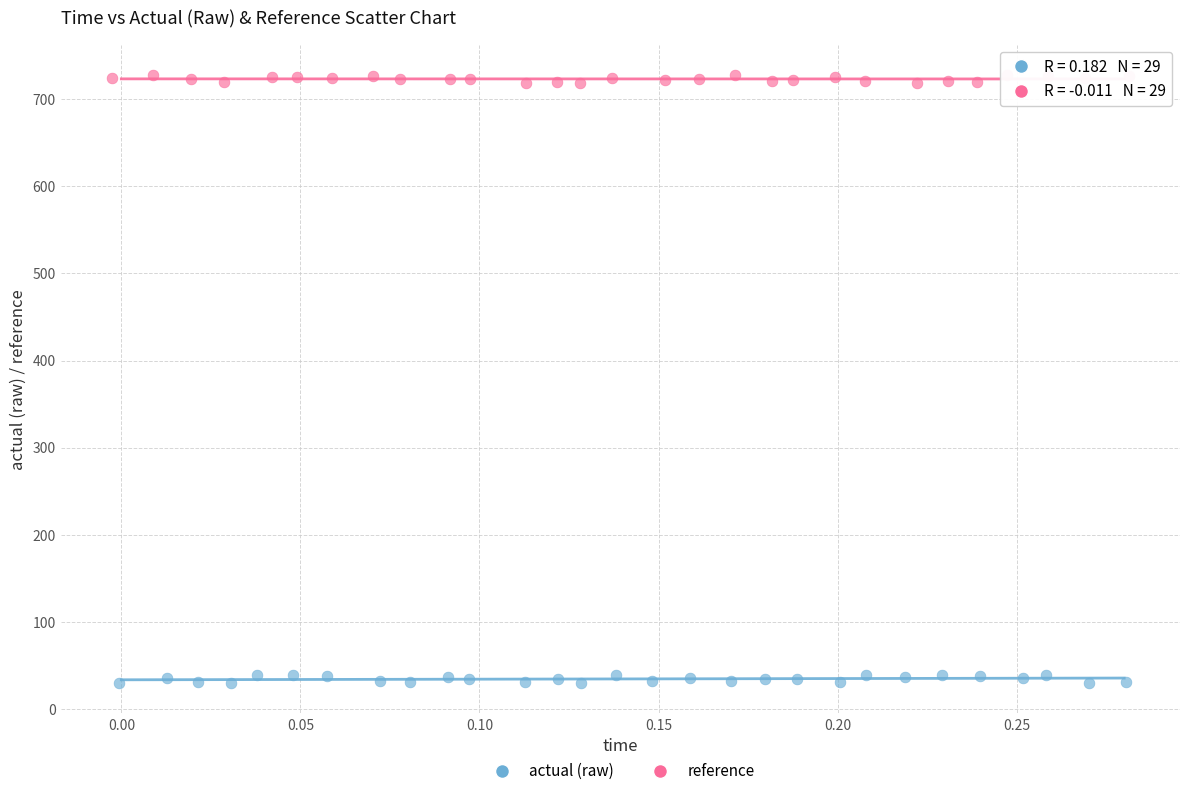

Which series reaches the maximum Y coordinate?

reference